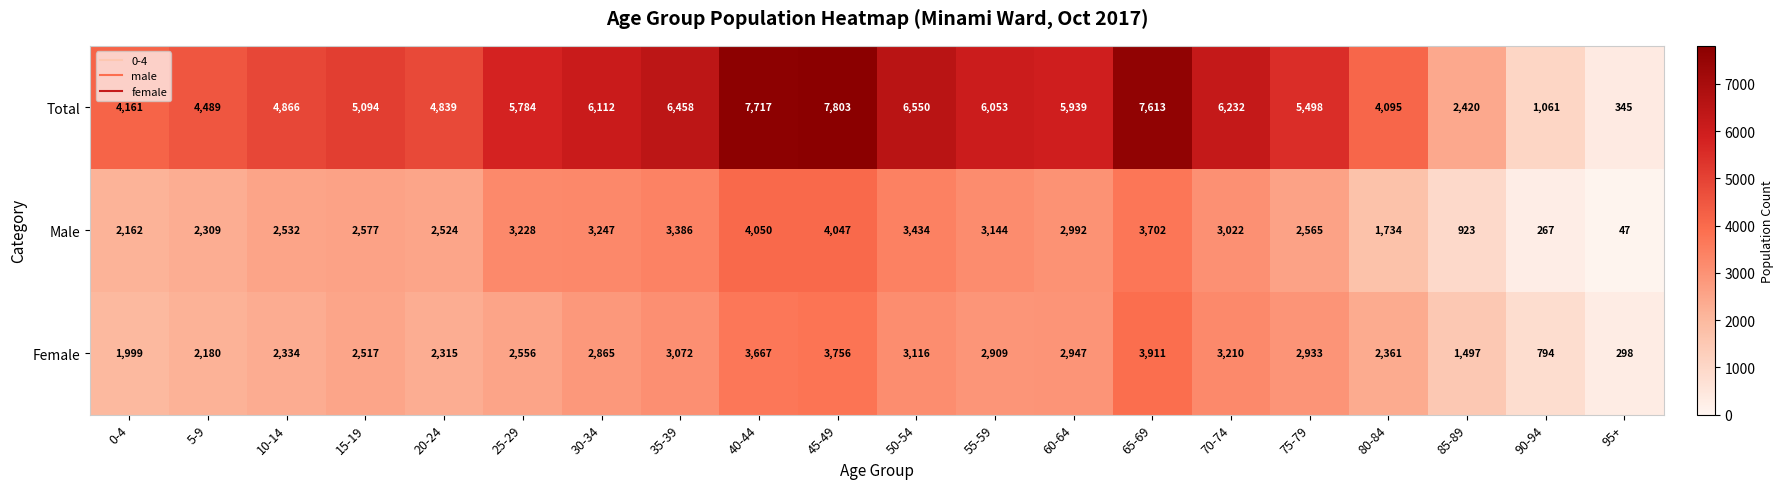

At 10-14, list the series in order from smallest to largest.

Female, Male, Total